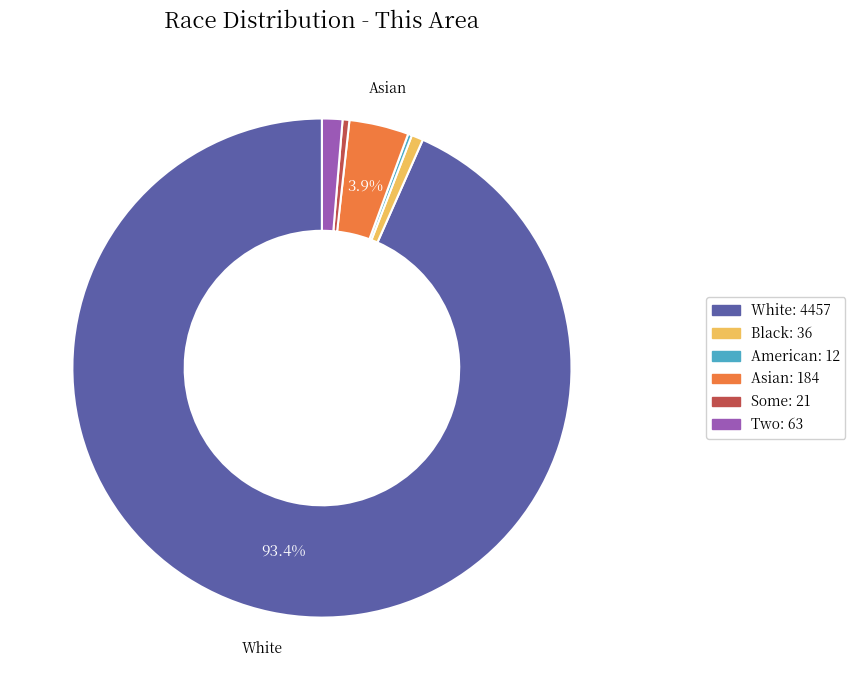

Is there any slice that represents more than half of the pie?

Yes